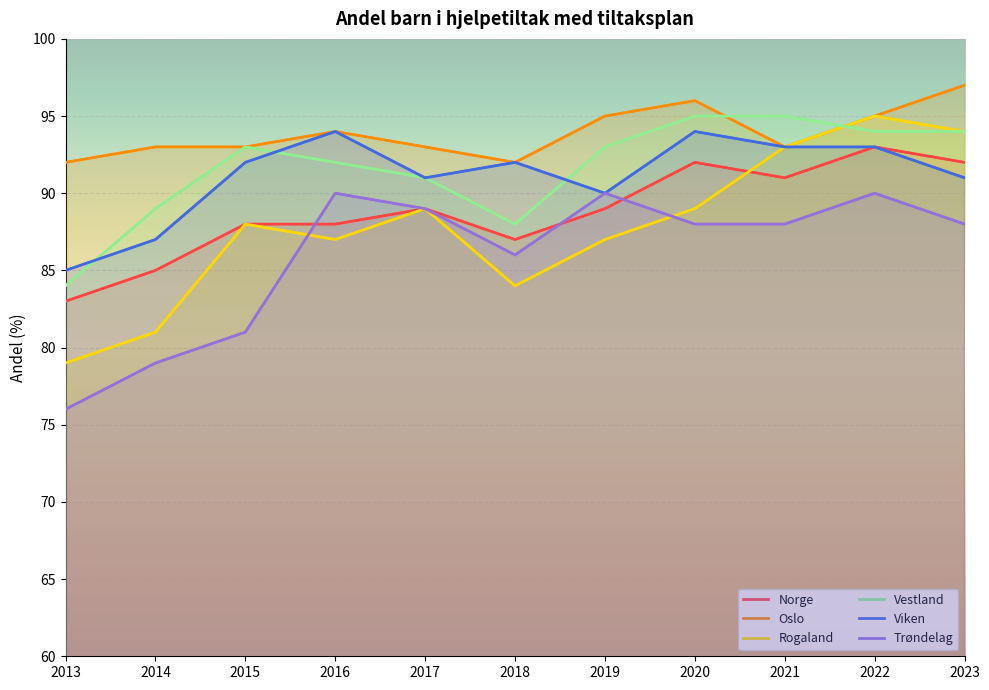

Where is the first local minimum for Rogaland?

2016